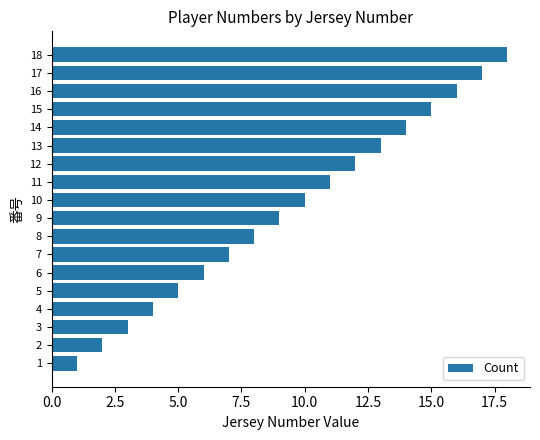

Is it true that the value at 18 is 18?

True